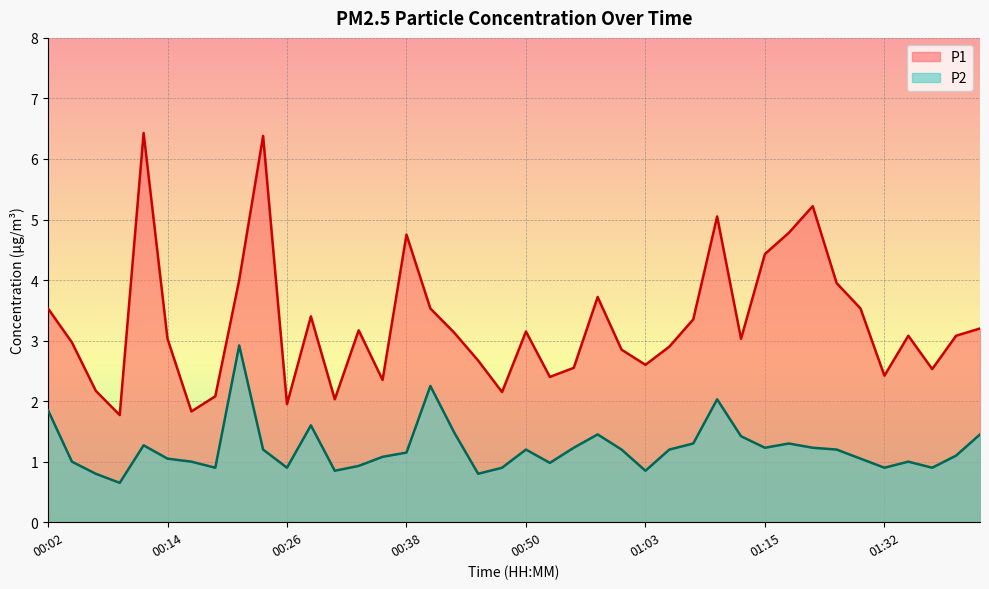

At which label does P2 first exceed 1?

00:02